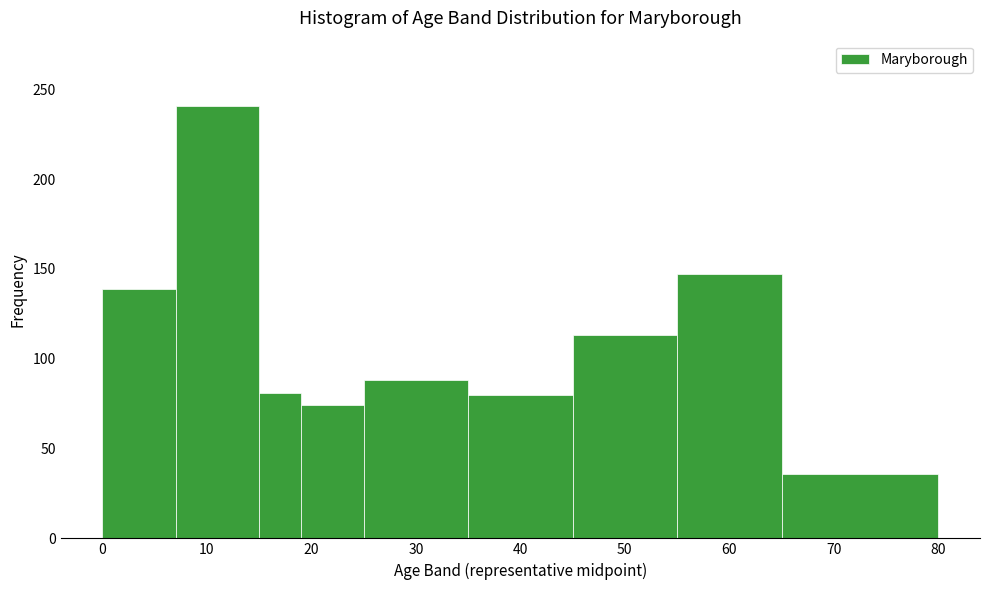

Reading left to right, transcribe this chart: for each bar, give the range it covers on the x-axis and its height. The values are not printed on the chart, so give them approximately, as read against the axis.

0 to 7: 140
7 to 15: 240
15 to 19: 80
19 to 25: 75
25 to 35: 90
35 to 45: 80
45 to 55: 115
55 to 65: 145
65 to 80: 35